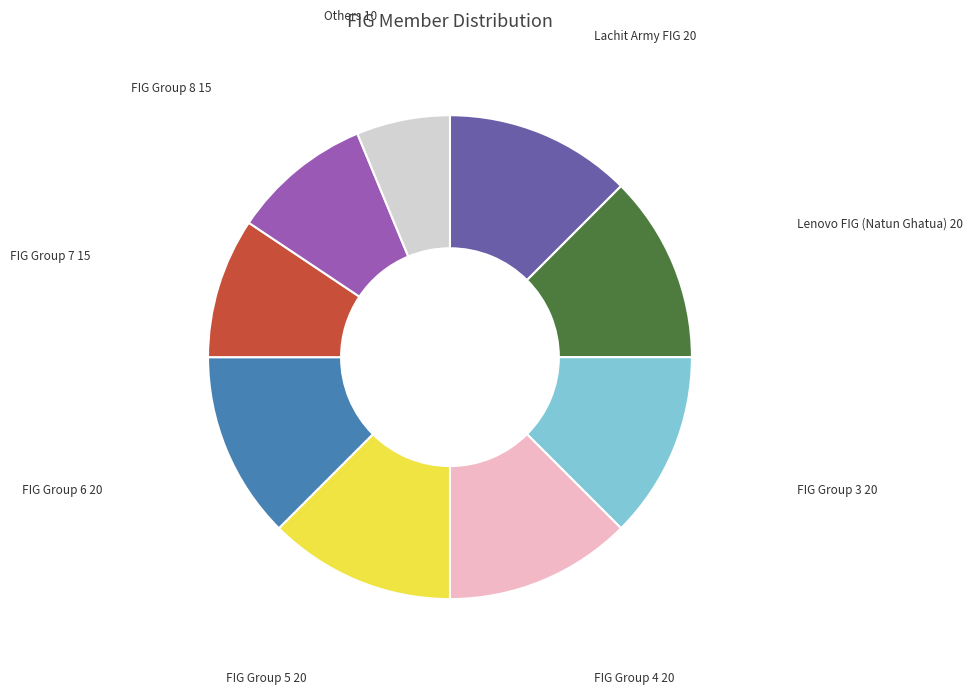

Does any single category account for the majority?

No